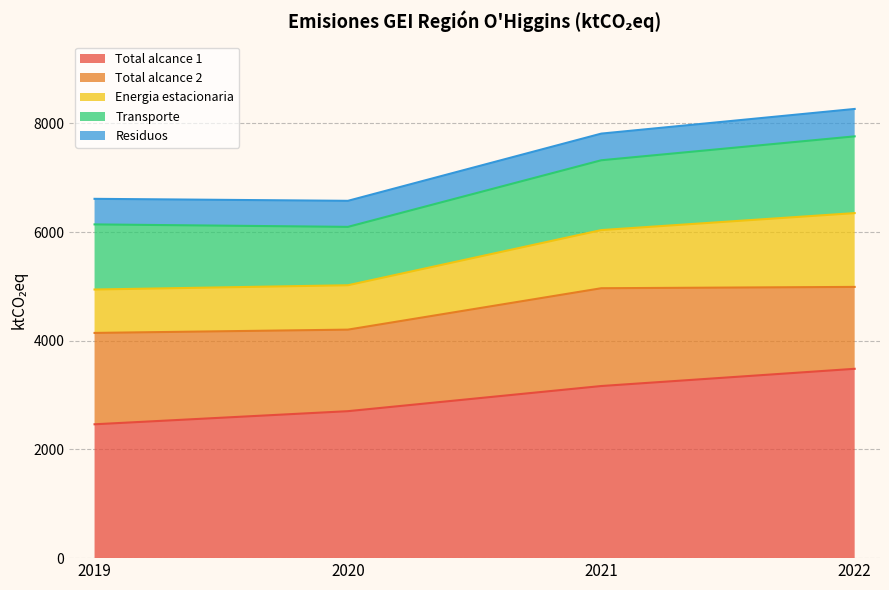

Reading left to right, list all the values displayed in this chart.

Total alcance 1: 2463.4	2704.7	3167.7	3484.5
Total alcance 2: 1681.4	1500.7	1799.7	1507.2
Energia estacionaria: 798.9	816.9	1070.3	1358.4
Transporte: 1198.2	1074.4	1284.9	1412.4
Residuos: 470.5	479.3	490.4	504.2